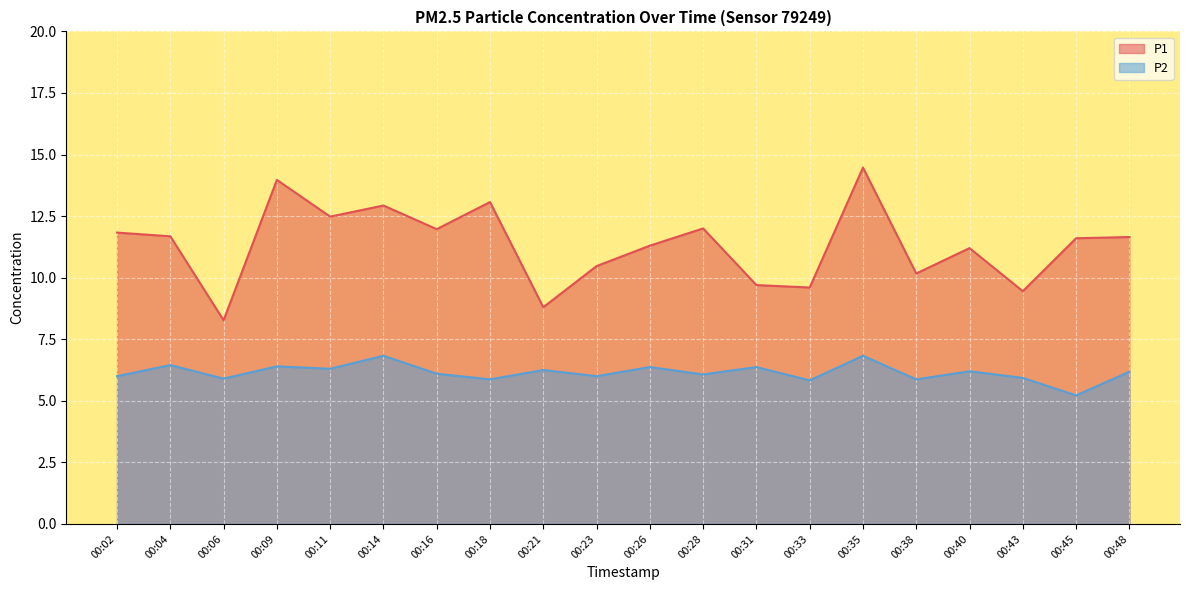

At which label is P1 closest to 11?

00:40